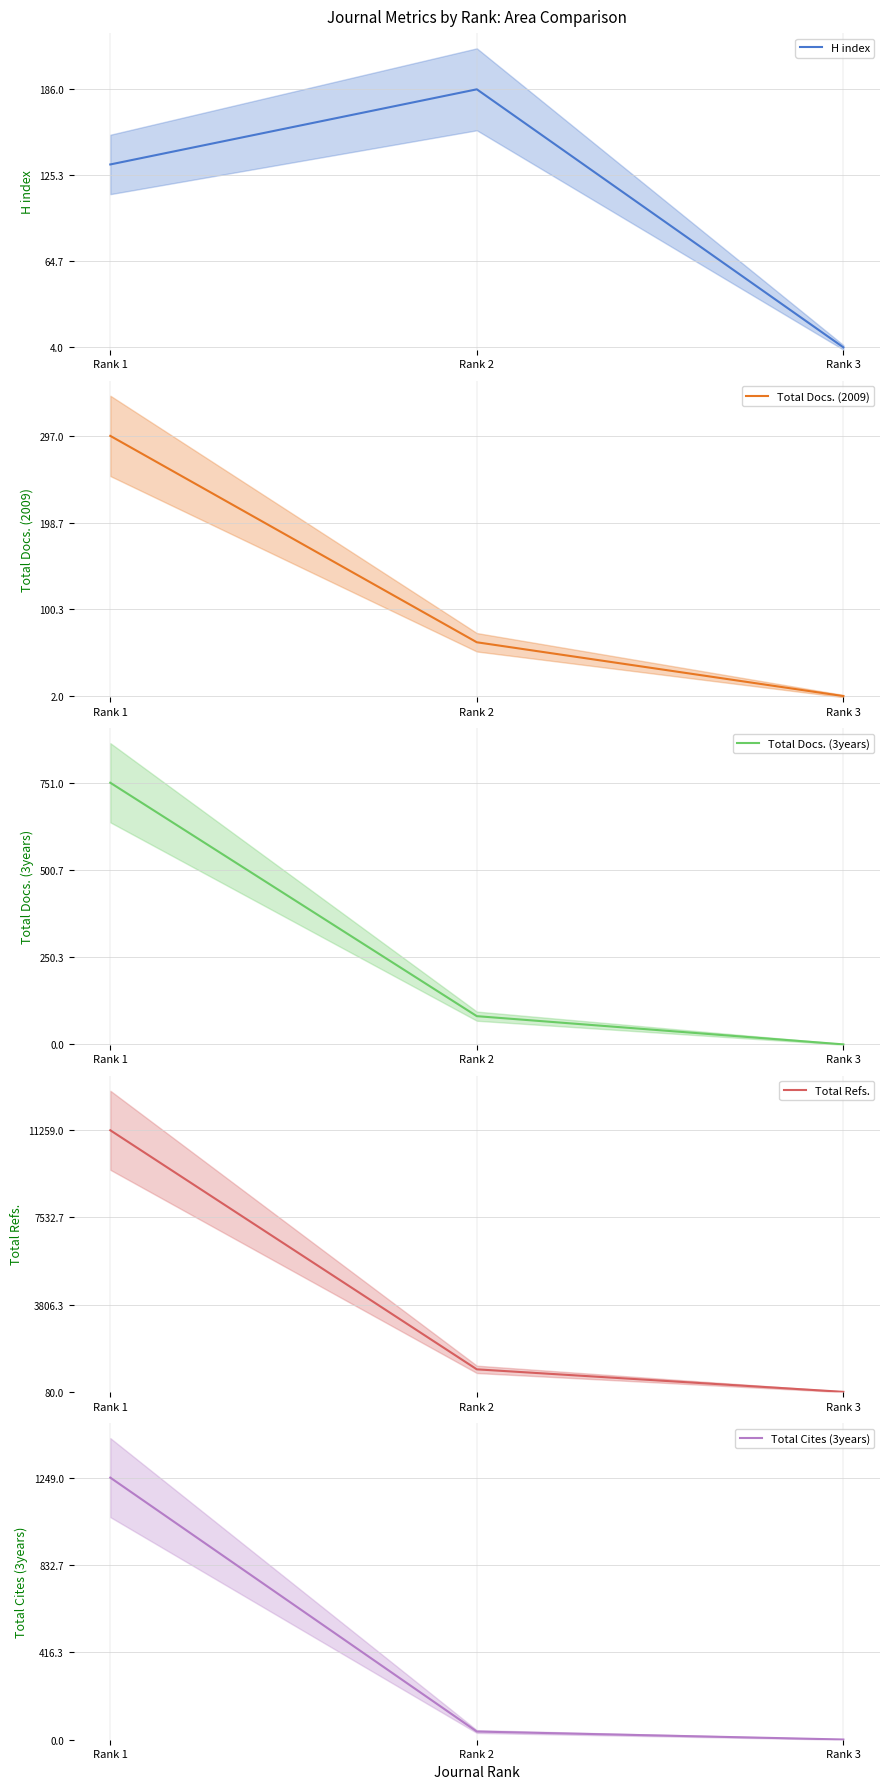

What is the average value of the H index series?

108